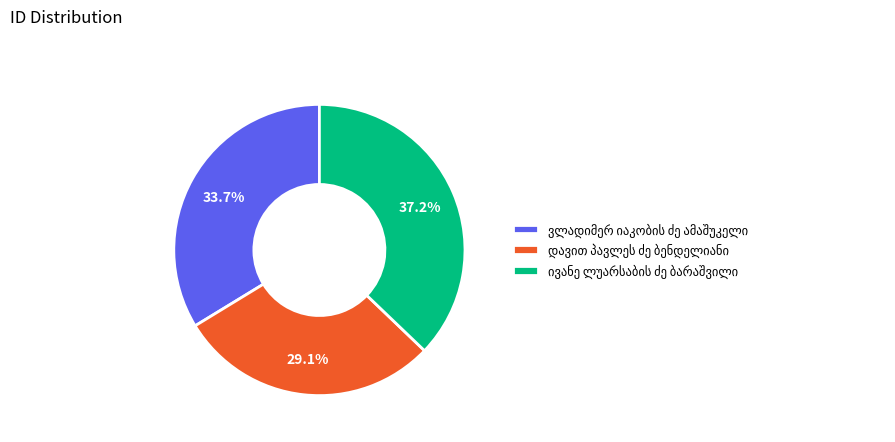

Does any single category account for the majority?

No